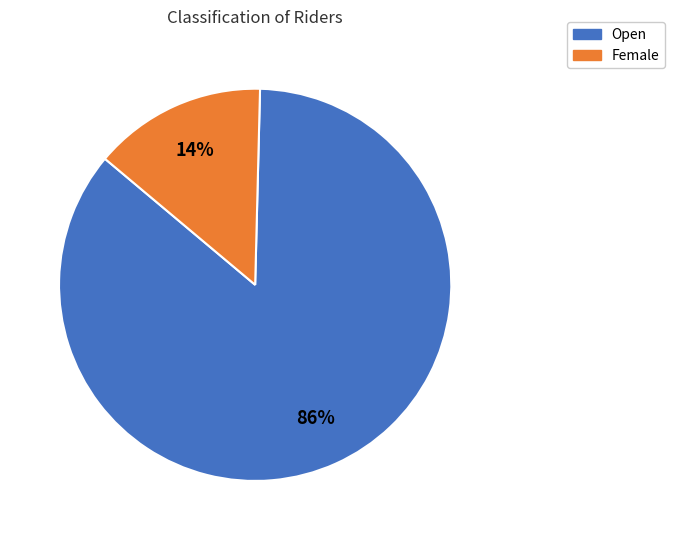

The Female slice represents 14% of the pie. True or false?

True